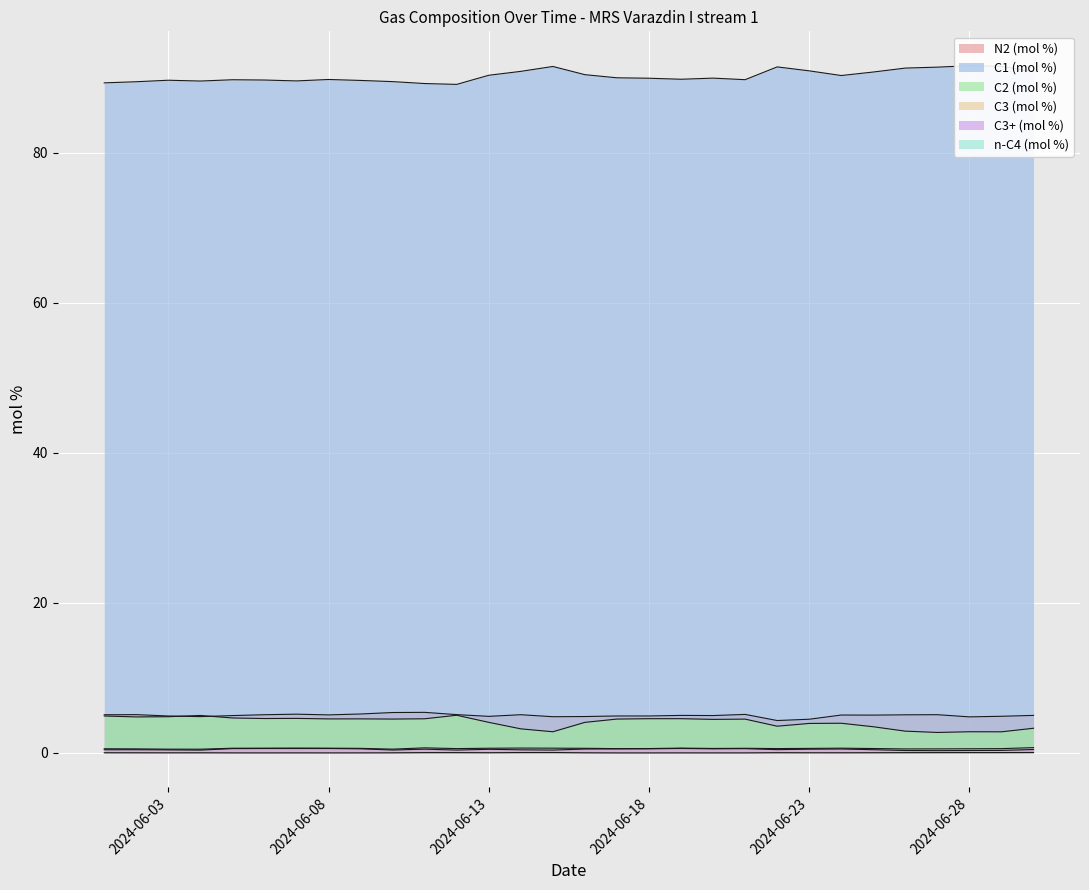

What are all the series names shown in the legend?

N2 (mol %), C1 (mol %), C2 (mol %), C3 (mol %), C3+ (mol %), n-C4 (mol %)